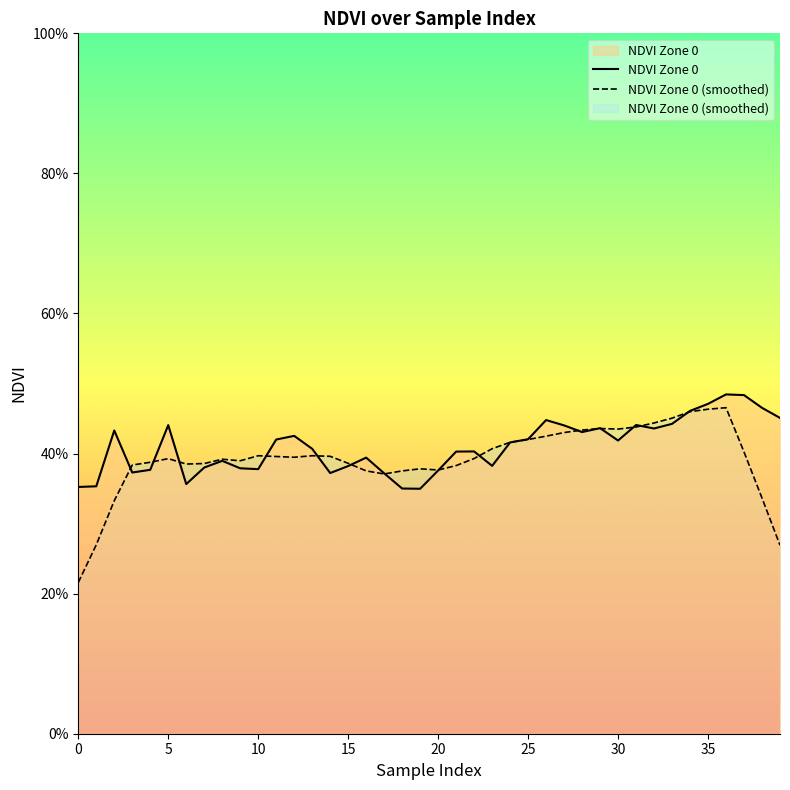

Does the chart display data point markers on the line(s)?

No